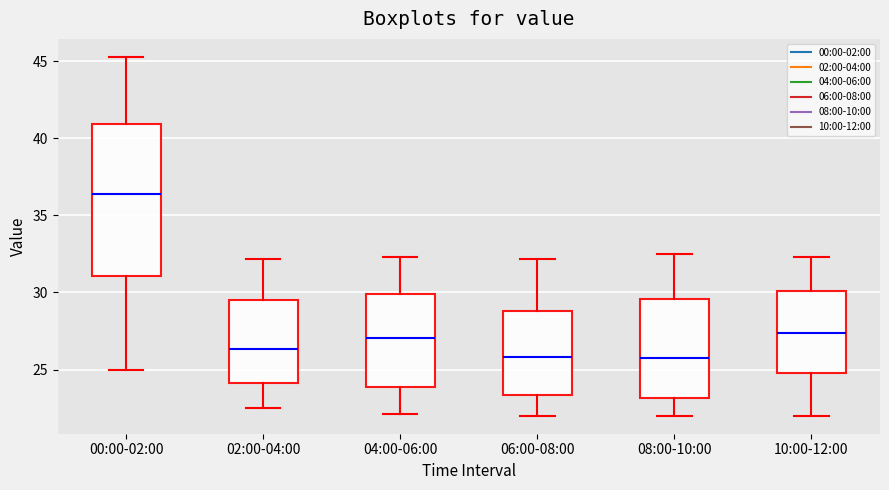

Comparing the boxes themselves (not the whiskers), which one is the tallest?

00:00-02:00